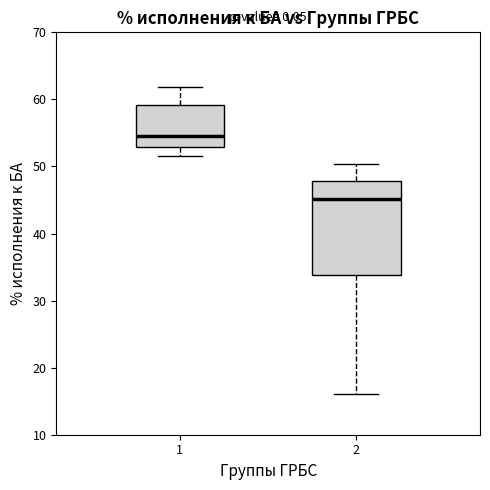

Reading left to right, read every box against the y-axis: the position of its median line, the range the box covers, and the ends of its whiskers. The values are not printed on the chart, so give them approximately, as read against the axis.

1: median 55, box 53 to 59, whiskers 52 to 62
2: median 45, box 34 to 48, whiskers 16 to 50